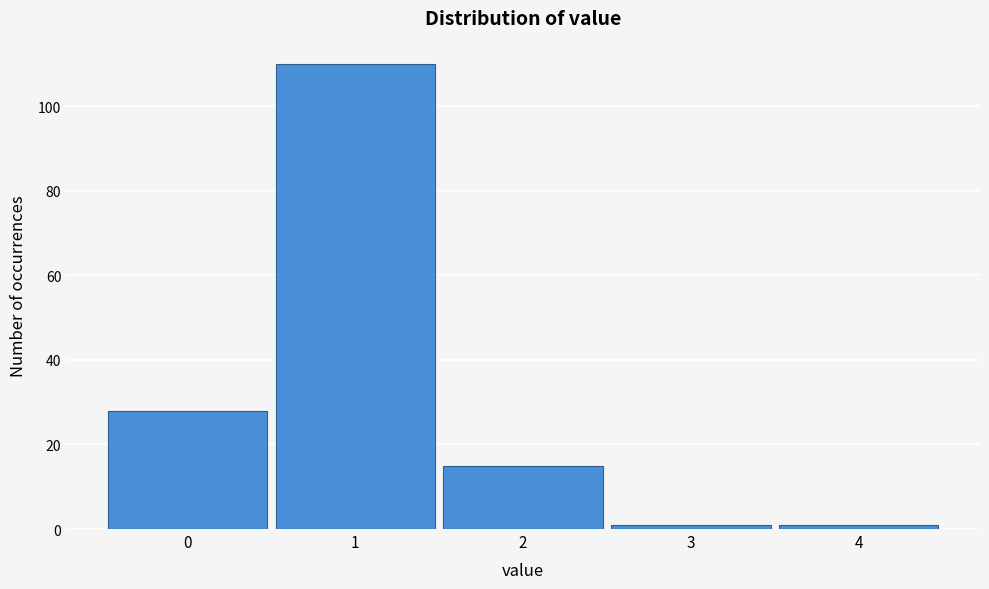

Reading left to right, transcribe all the data shown in this chart.

28	110	15	1	1